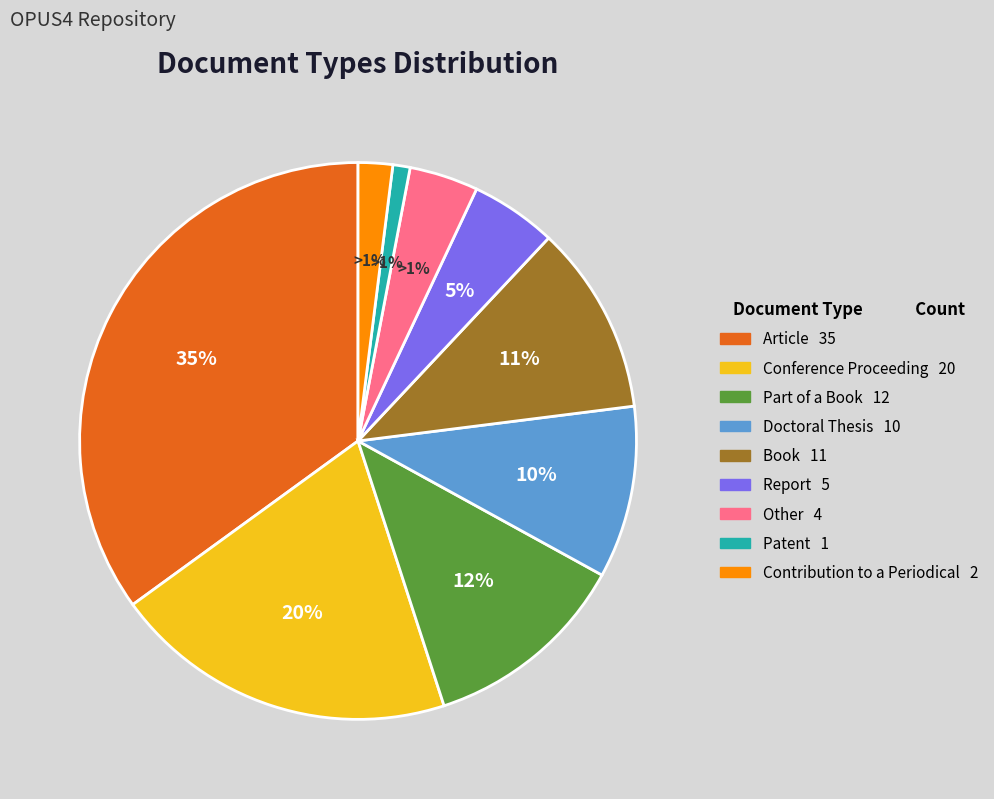

Approximately how many times larger is the value at Book compared to Other?

2.8